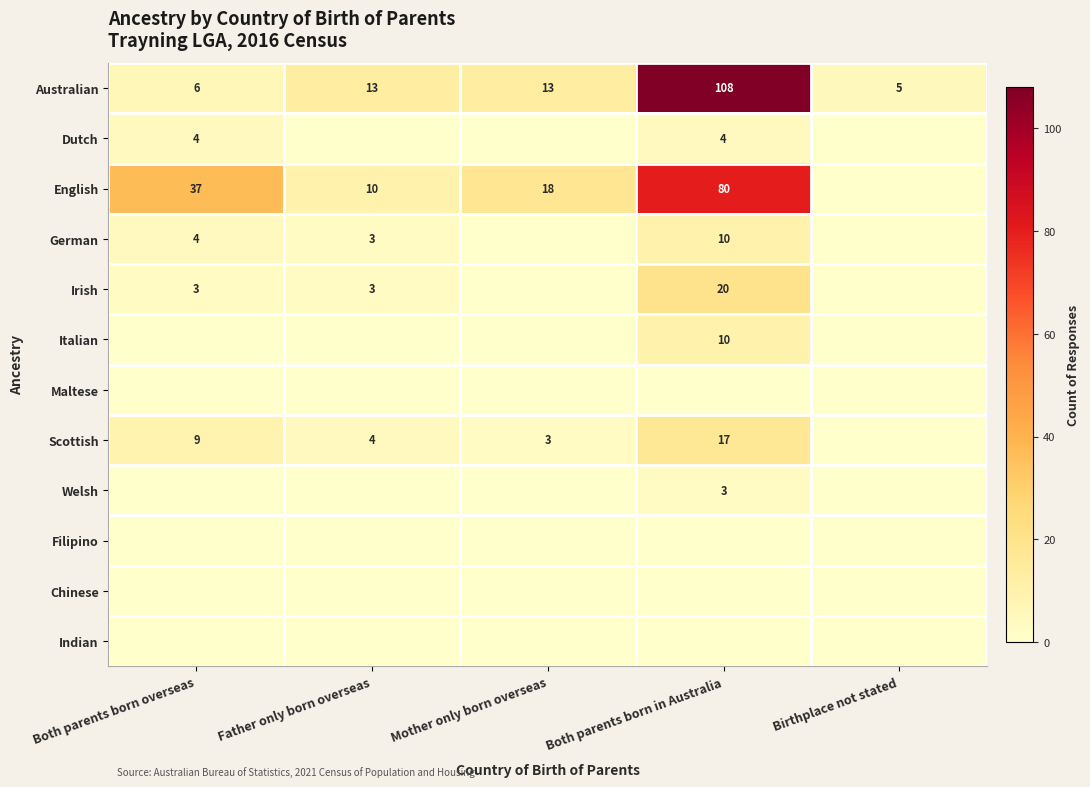

At which label does Australian reach its minimum?

Birthplace not stated